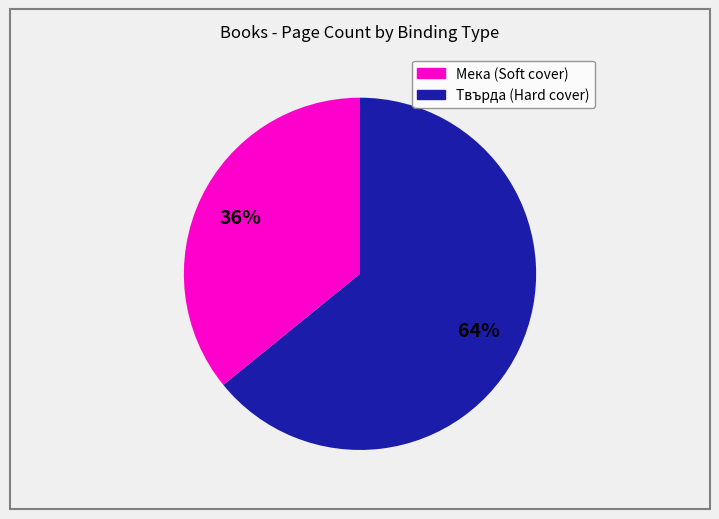

To the nearest percent, what is the difference between the largest and smallest slice percentages?

28%